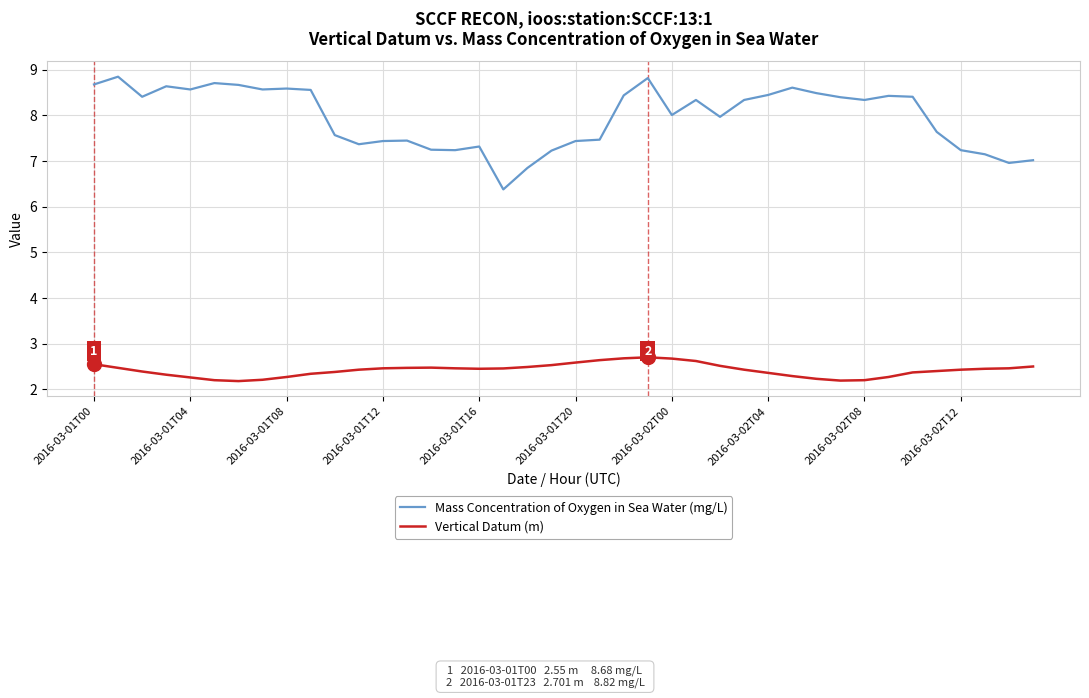

What is the difference between the maximum and minimum values in the Mass Concentration of Oxygen in Sea Water (mg/L) series?

2.5